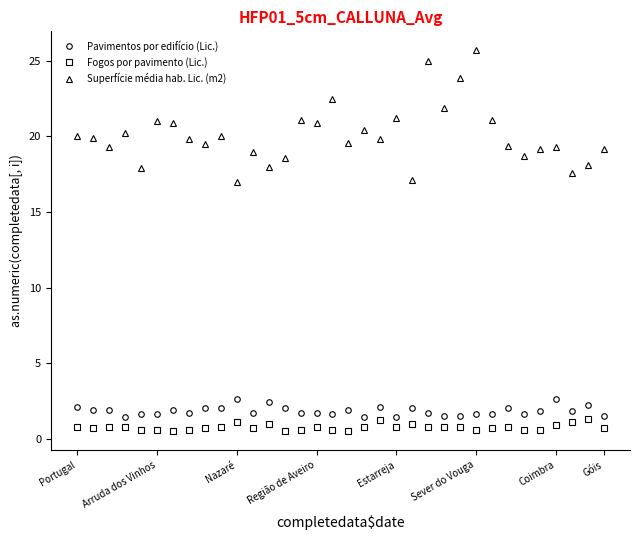

What is the difference between the second highest and second lowest values in the Pavimentos por edifício (Lic.) series?

1.2